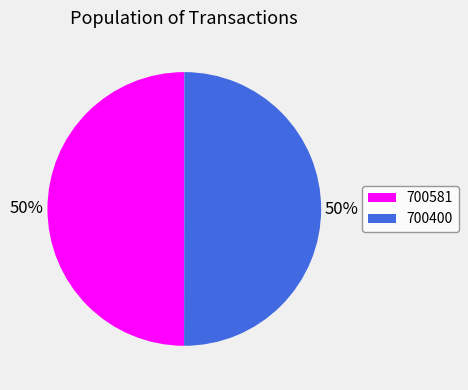

Is the sum of 700400 and 700581 greater than half?

Yes